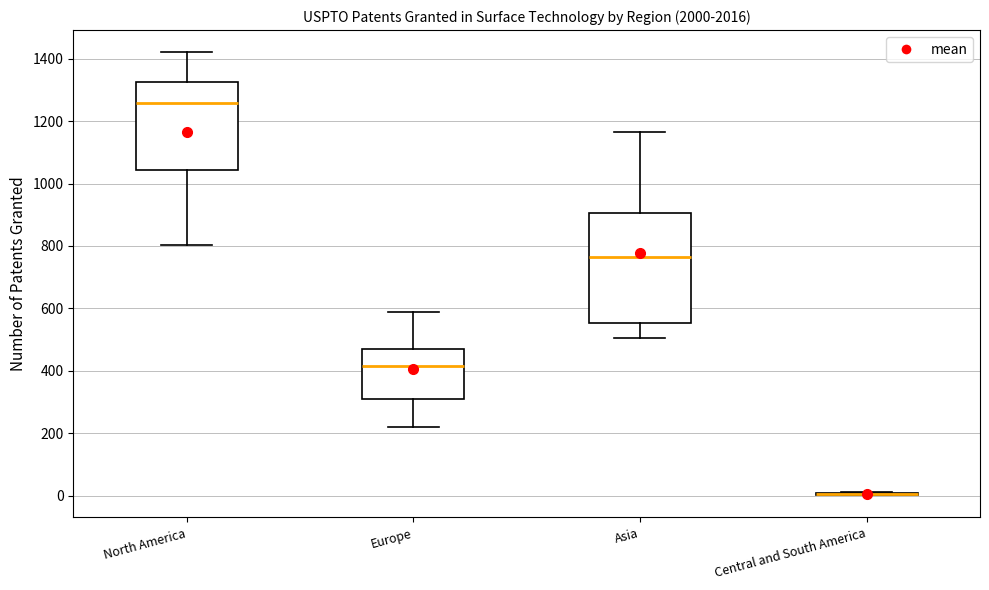

Reading left to right, read every box against the y-axis: the position of its median line, the range the box covers, and the ends of its whiskers. The values are not printed on the chart, so give them approximately, as read against the axis.

North America: median 1260, box 1040 to 1320, whiskers 800 to 1420
Europe: median 420, box 300 to 480, whiskers 220 to 580
Asia: median 760, box 560 to 900, whiskers 500 to 1160
Central and South America: box collapsed to a line at 0, whiskers 0 to 20